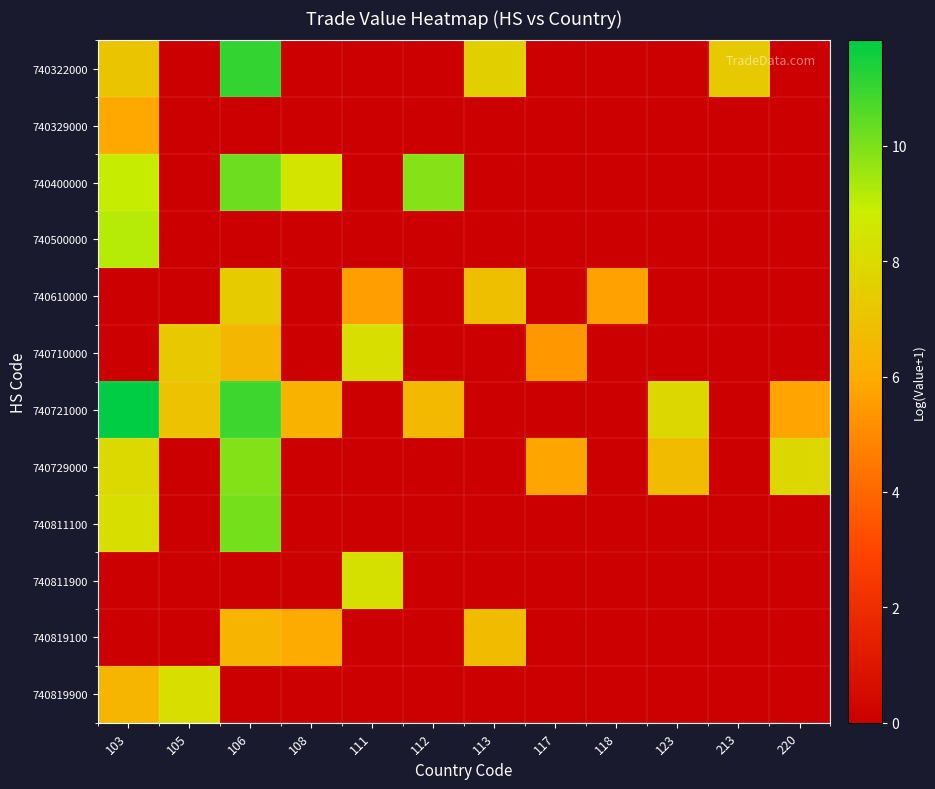

At which category does the chart reach its minimum across all series?

105